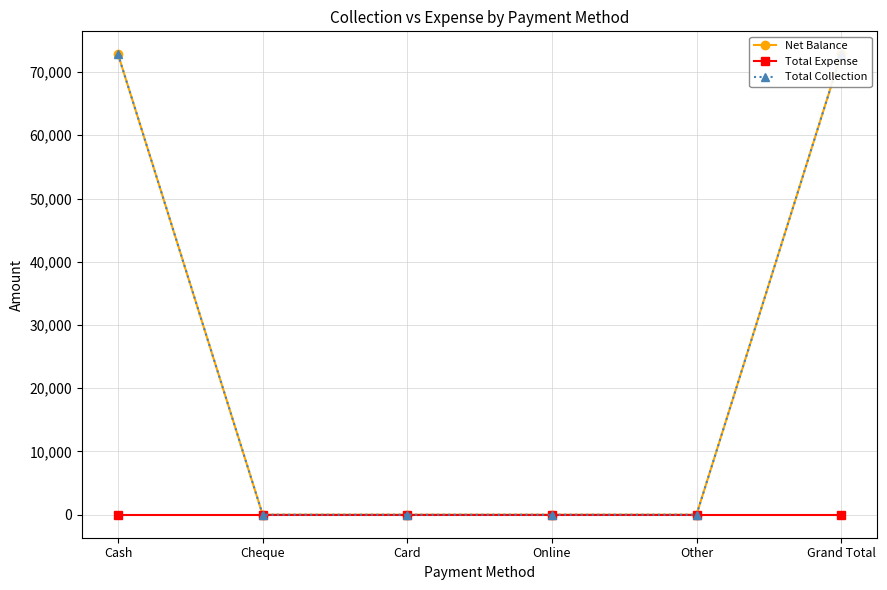

Which series has the widest spread of values?

Net Balance